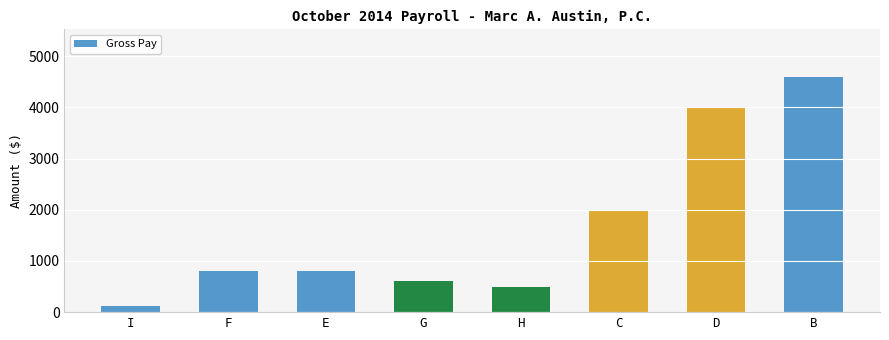

The chart shows a value of 2000 at C. True or false?

True